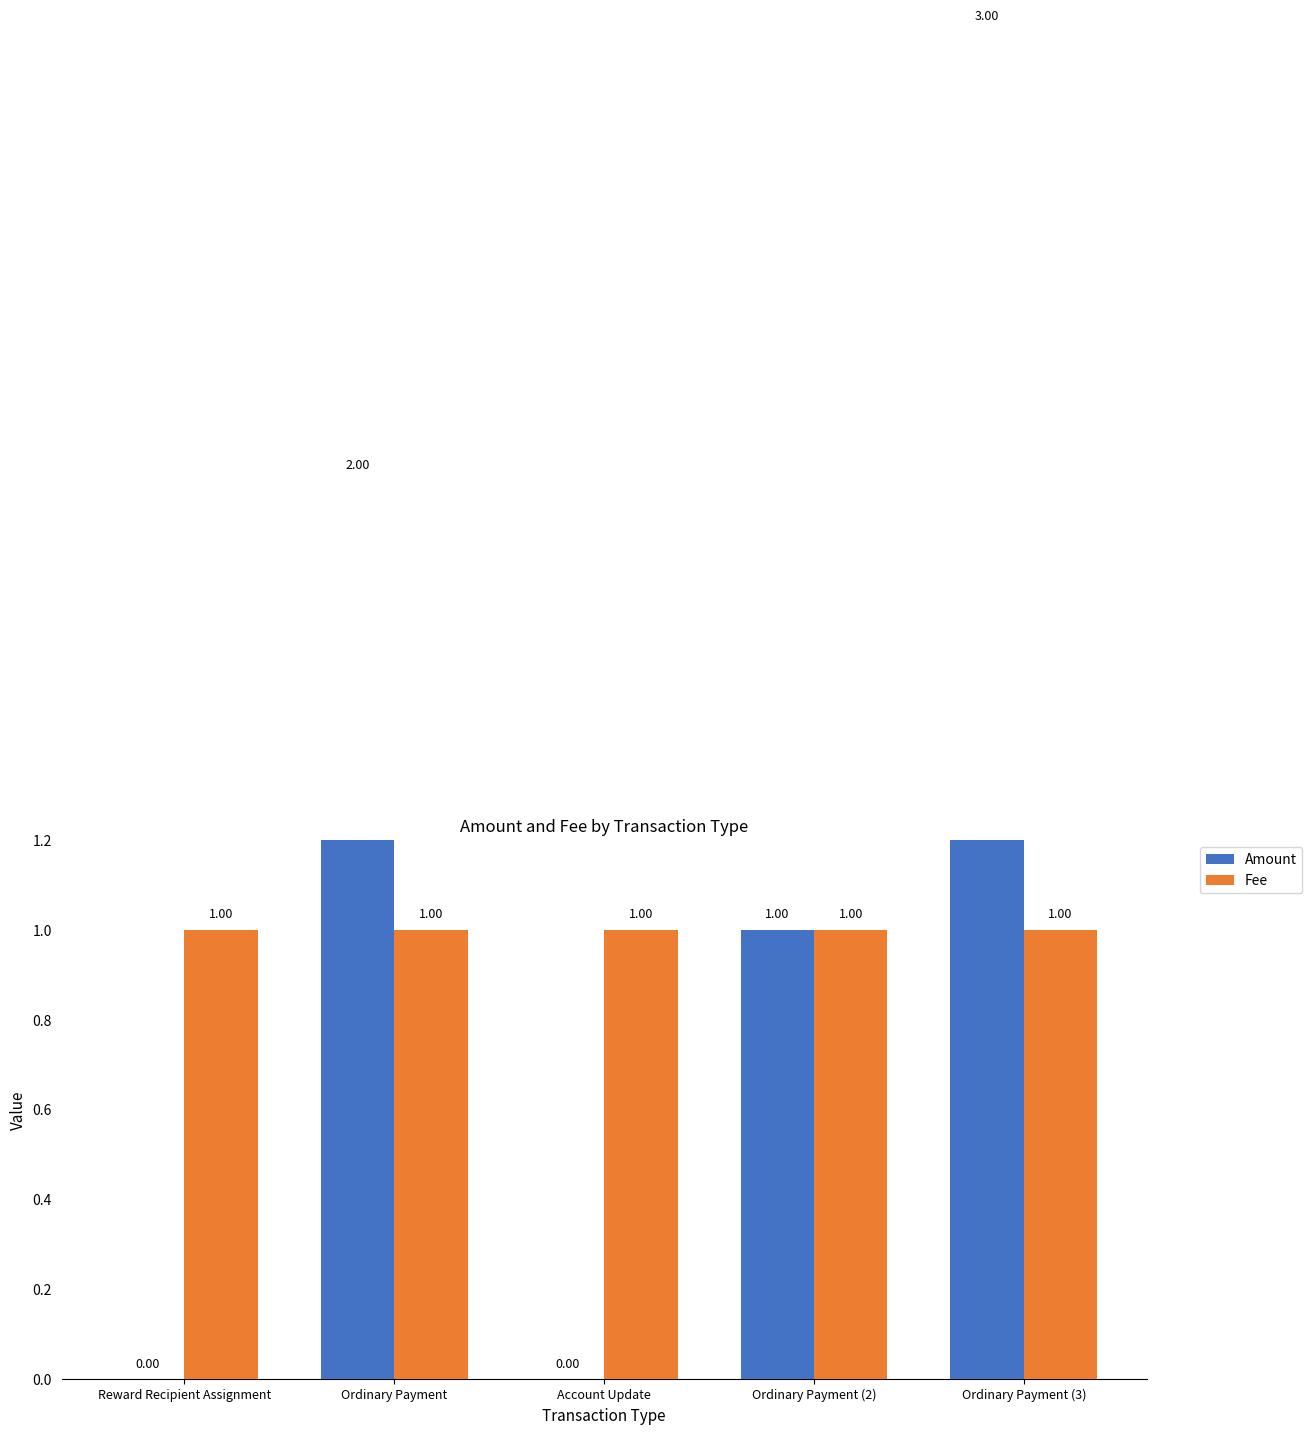

List the series in order of their overall mean, lowest first.

Fee, Amount